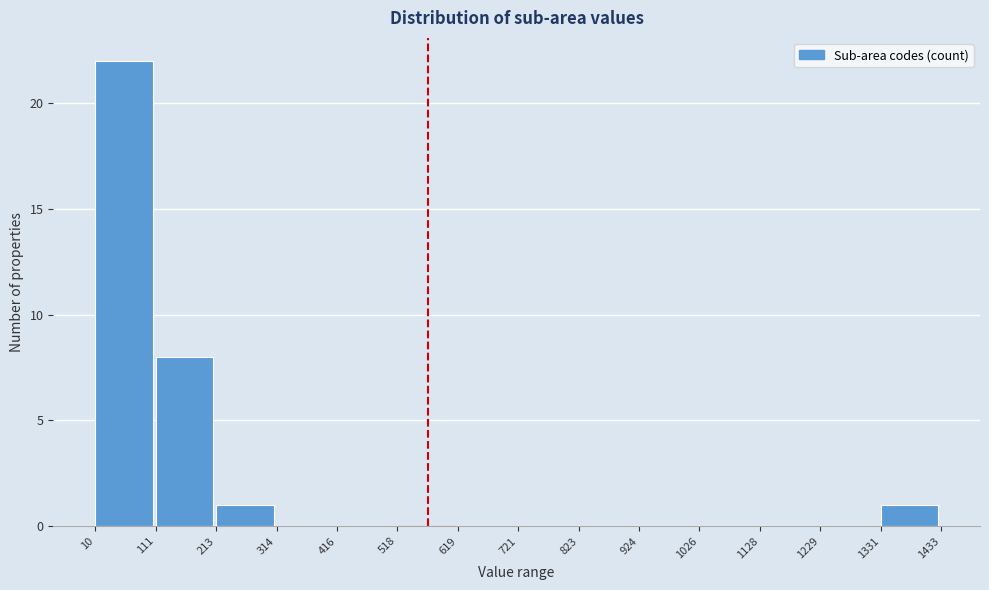

Reading left to right, transcribe this chart: for each bar, give the range it covers on the x-axis and its height. The values are not printed on the chart, so give them approximately, as read against the axis.

10 to 111: 22
111 to 213: 8
213 to 314: 1
314 to 416: 0
416 to 518: 0
518 to 619: 0
619 to 721: 0
721 to 823: 0
823 to 924: 0
924 to 1026: 0
1026 to 1128: 0
1128 to 1229: 0
1229 to 1331: 0
1331 to 1433: 1